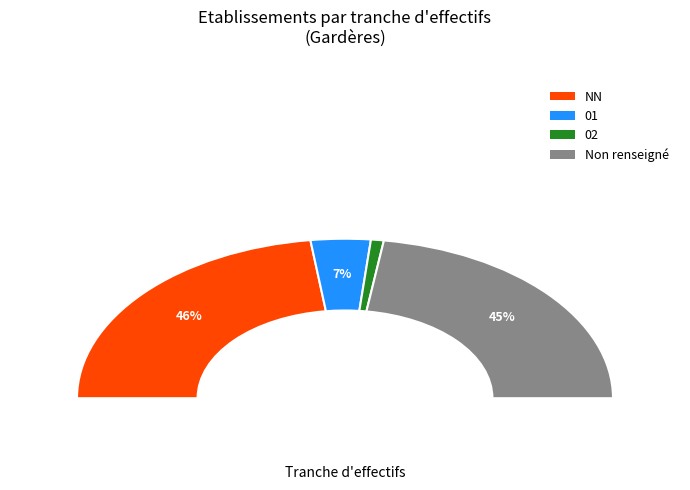

Which slice is the largest?

NN